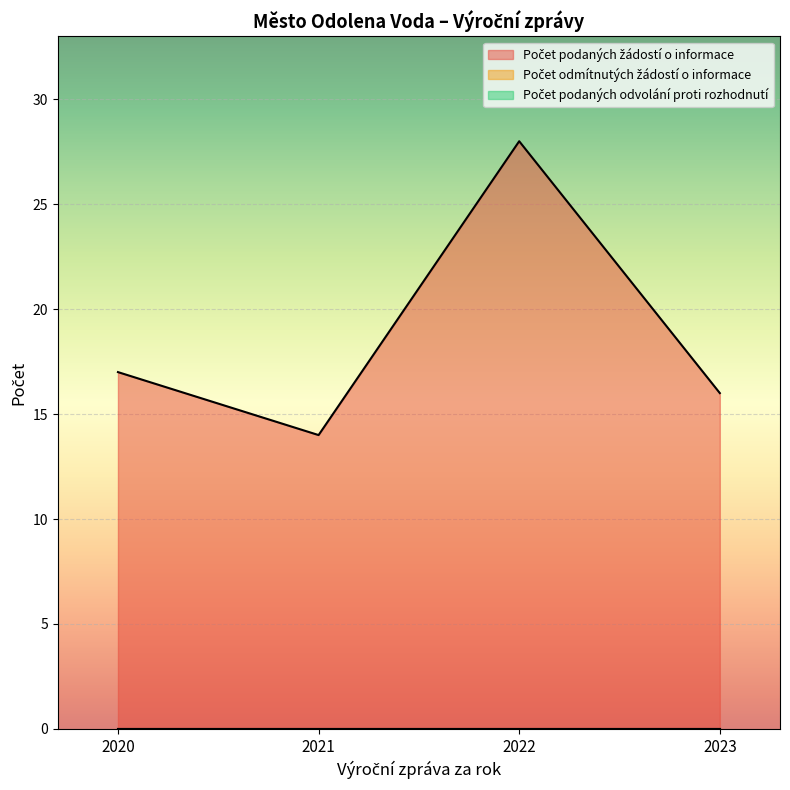

List the series in order of their peak value, lowest first.

Počet odmítnutých žádostí o informace, Počet podaných odvolání proti rozhodnutí, Počet podaných žádostí o informace